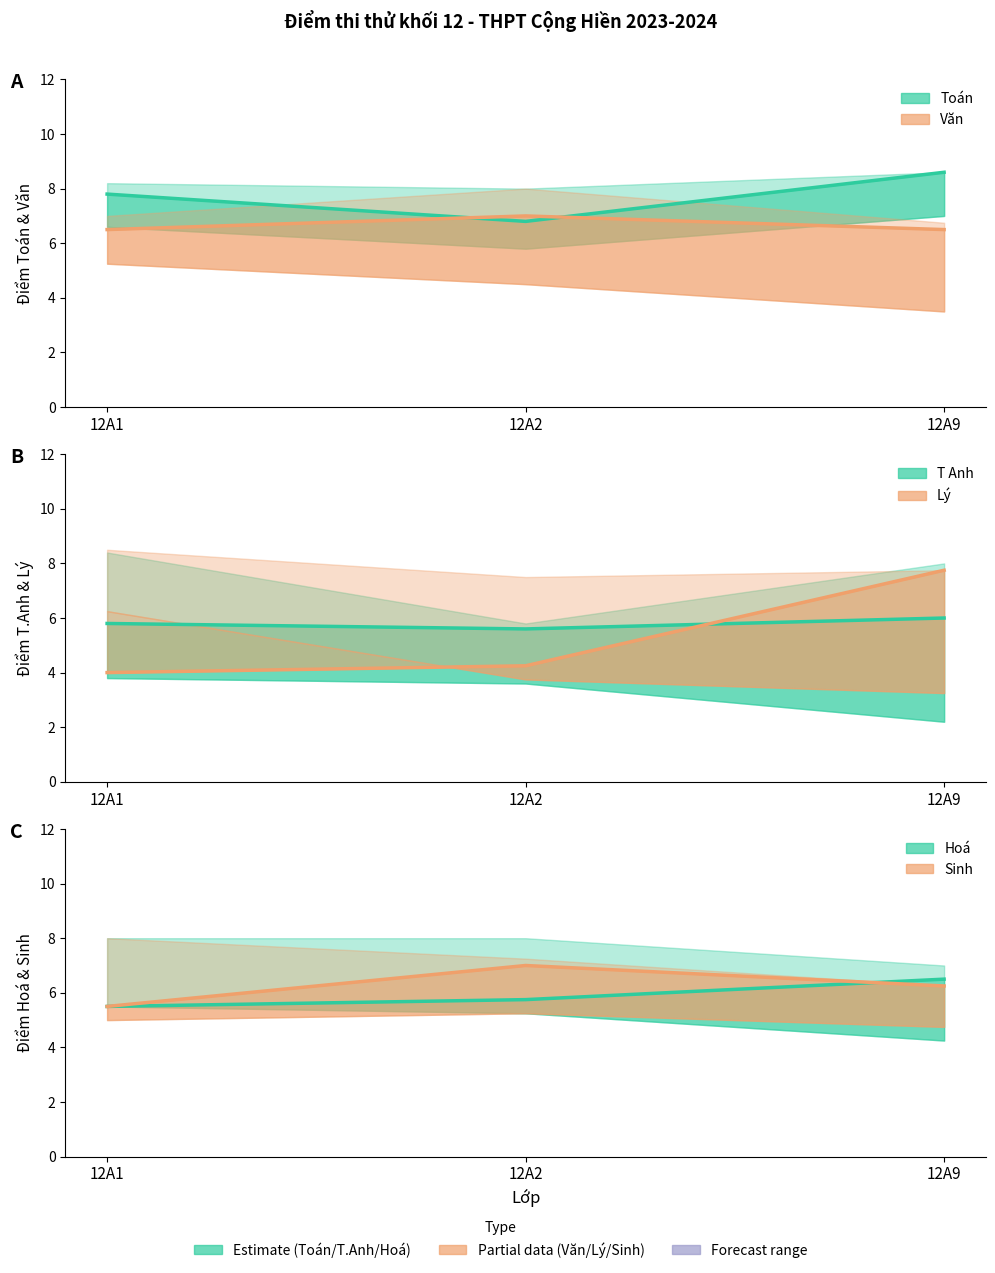

How many lines are shown in the chart?

6